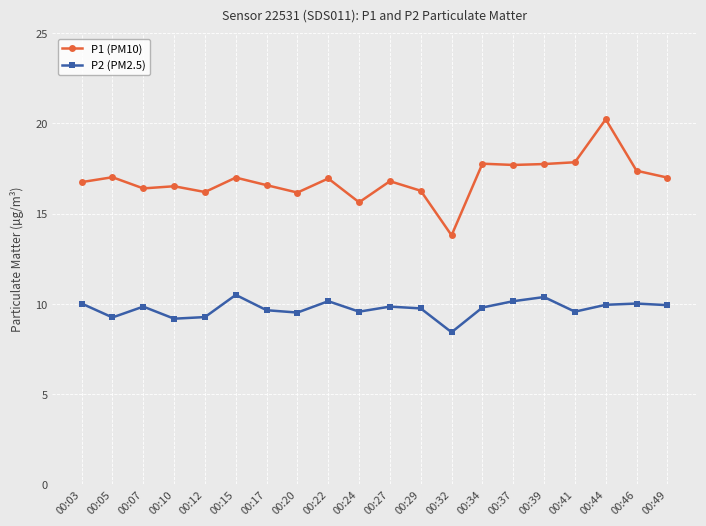

At which category does P2 (PM2.5) reach its first local valley?

00:05